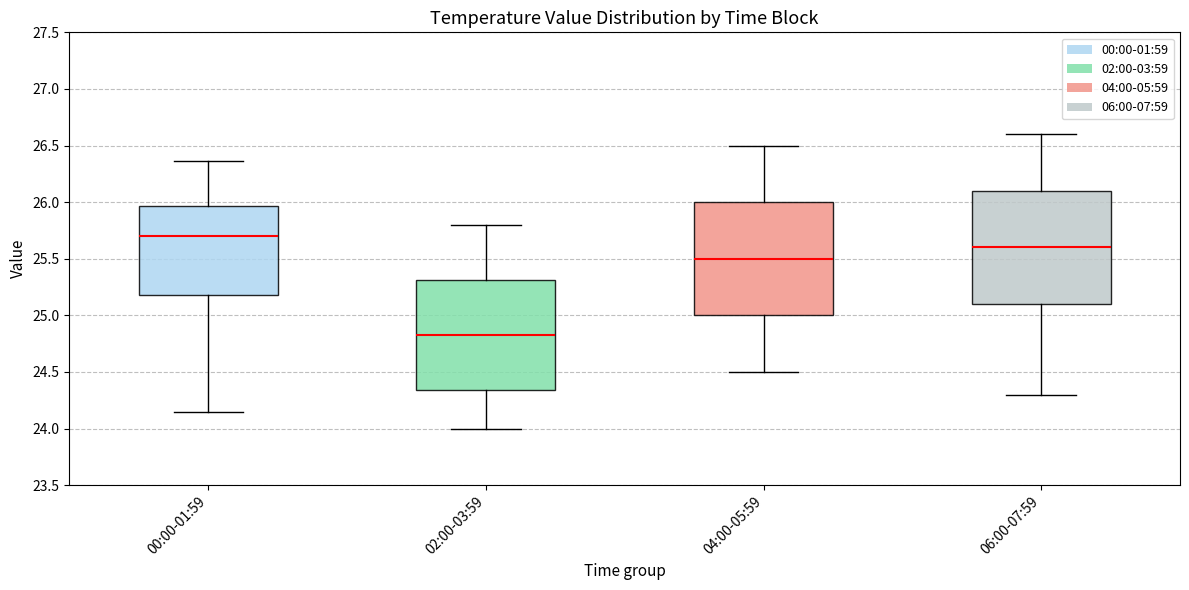

Reading left to right, transcribe this box plot: for each box, give where its median line is, the range the box spans, and where its two whiskers end, as read against the y-axis. The values are not printed on the chart, so give them approximately, as read against the axis.

00:00-01:59: median 25.70, box 25.20 to 25.95, whiskers 24.15 to 26.35
02:00-03:59: median 24.85, box 24.35 to 25.30, whiskers 24.00 to 25.80
04:00-05:59: median 25.50, box 25.00 to 26.00, whiskers 24.50 to 26.50
06:00-07:59: median 25.60, box 25.10 to 26.10, whiskers 24.30 to 26.60